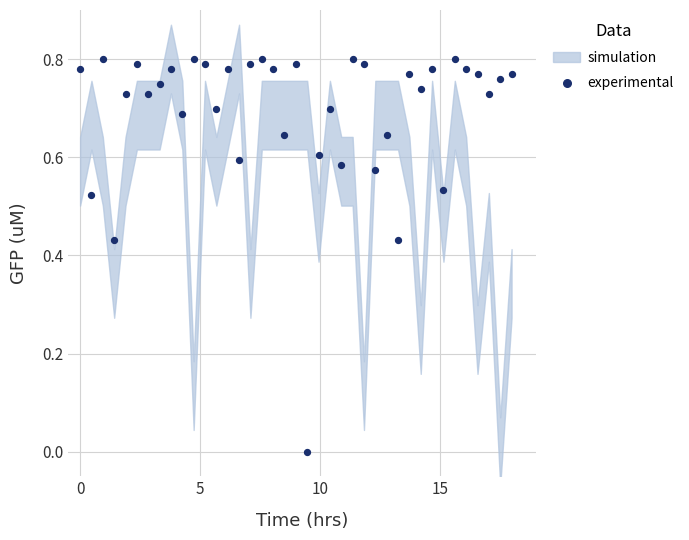

What is the range of X values (max minus min)?

18.0